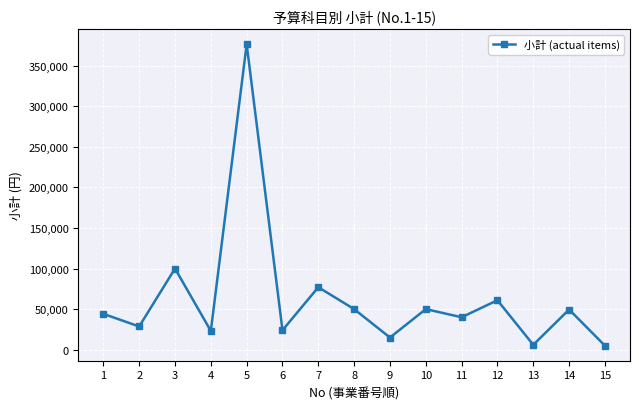

What is the difference between the values at 2 and 11?

11400